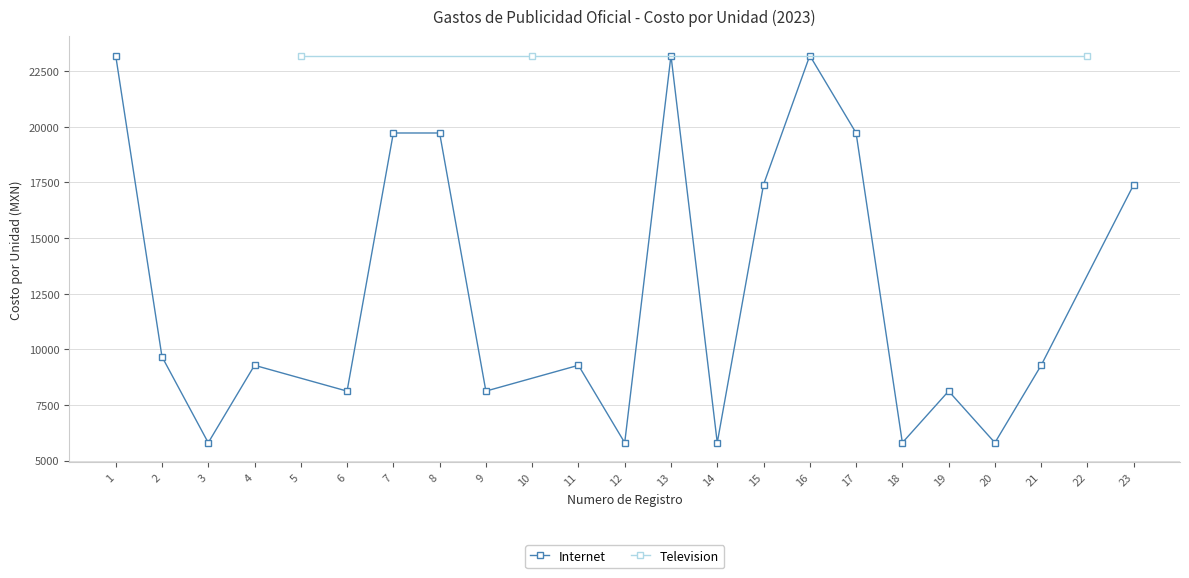

True or false: Internet has more than 0 interior local peaks.

True